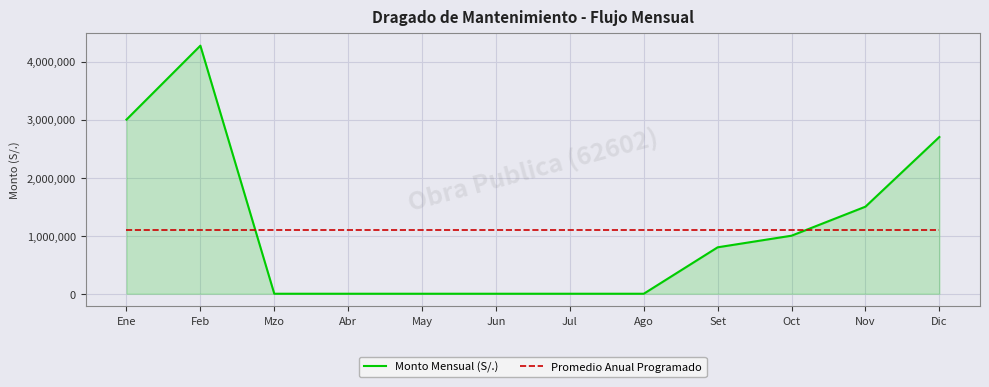

List the series in order of their peak value, lowest first.

Promedio Anual Programado, Monto Mensual (S/.)